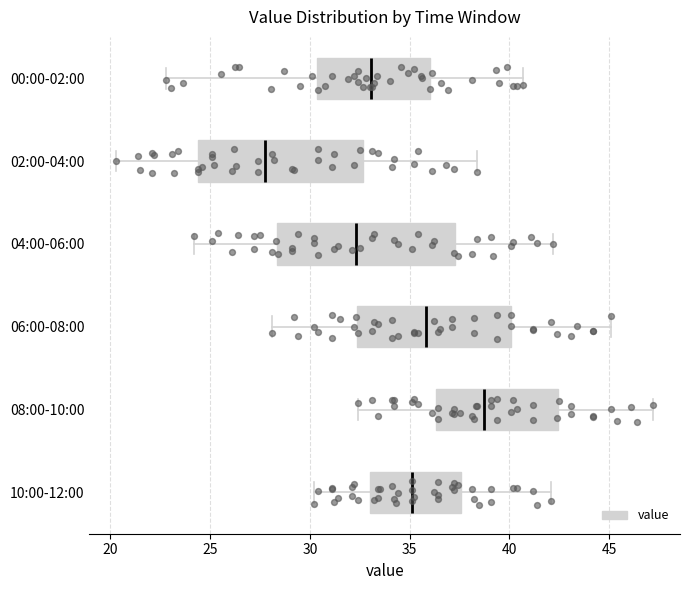

Which box's median line is the furthest to the right?

08:00-10:00